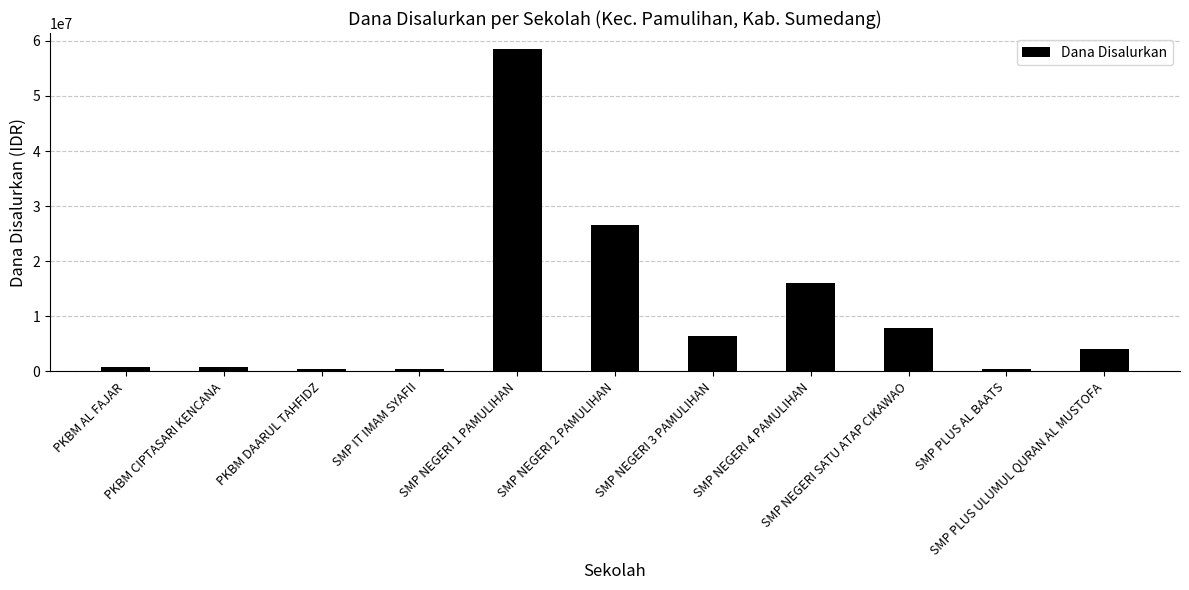

What is the average value?

11113636